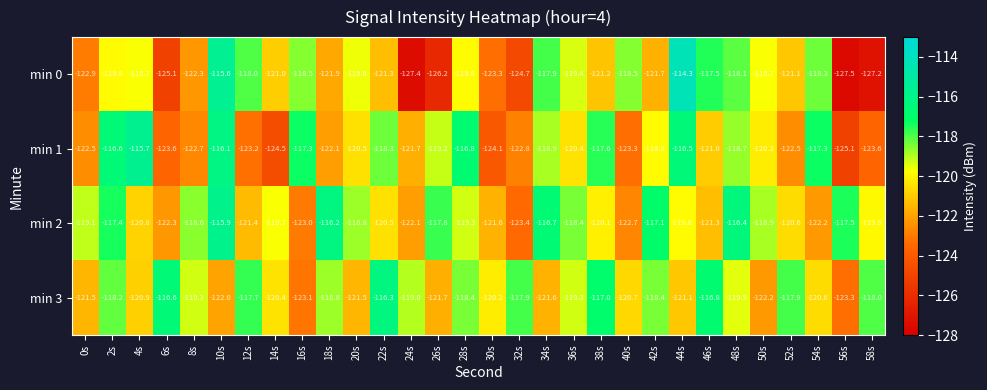

Rank the series by their maximum value, from lowest to highest.

min 3, min 2, min 1, min 0